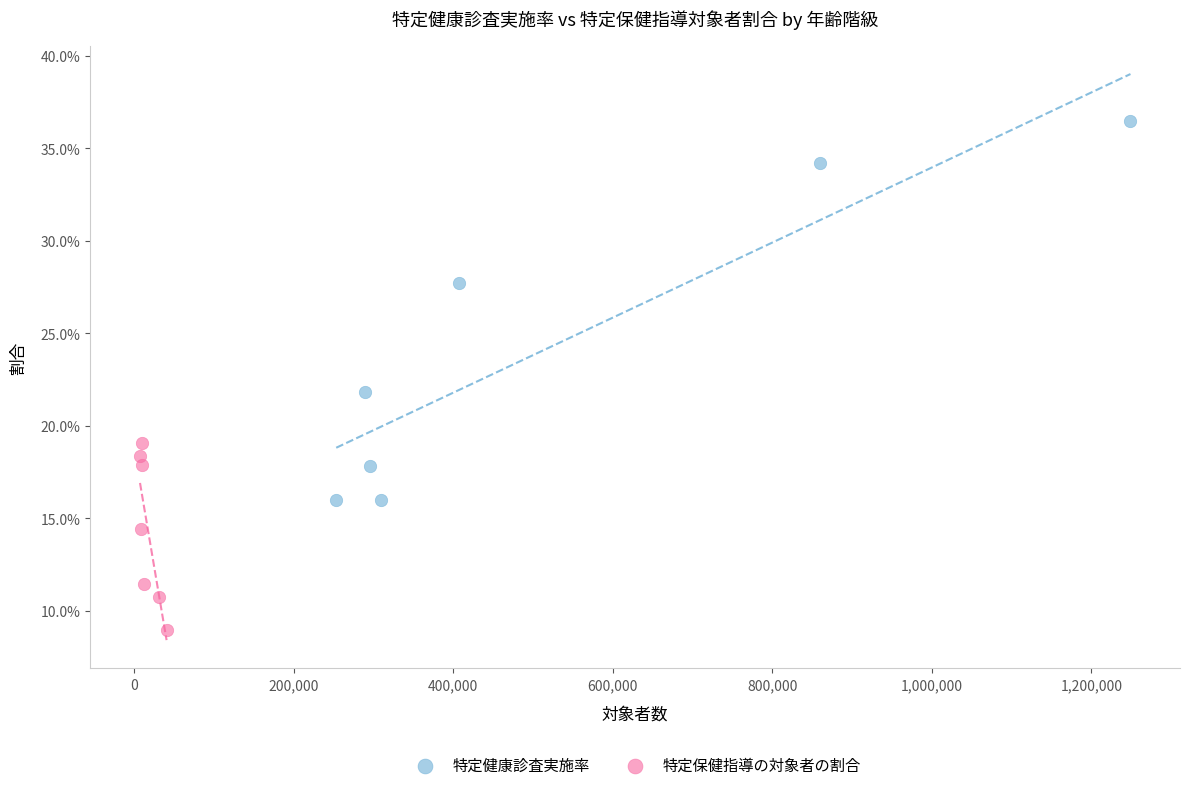

Which series has the widest spread of Y values?

特定健康診査実施率